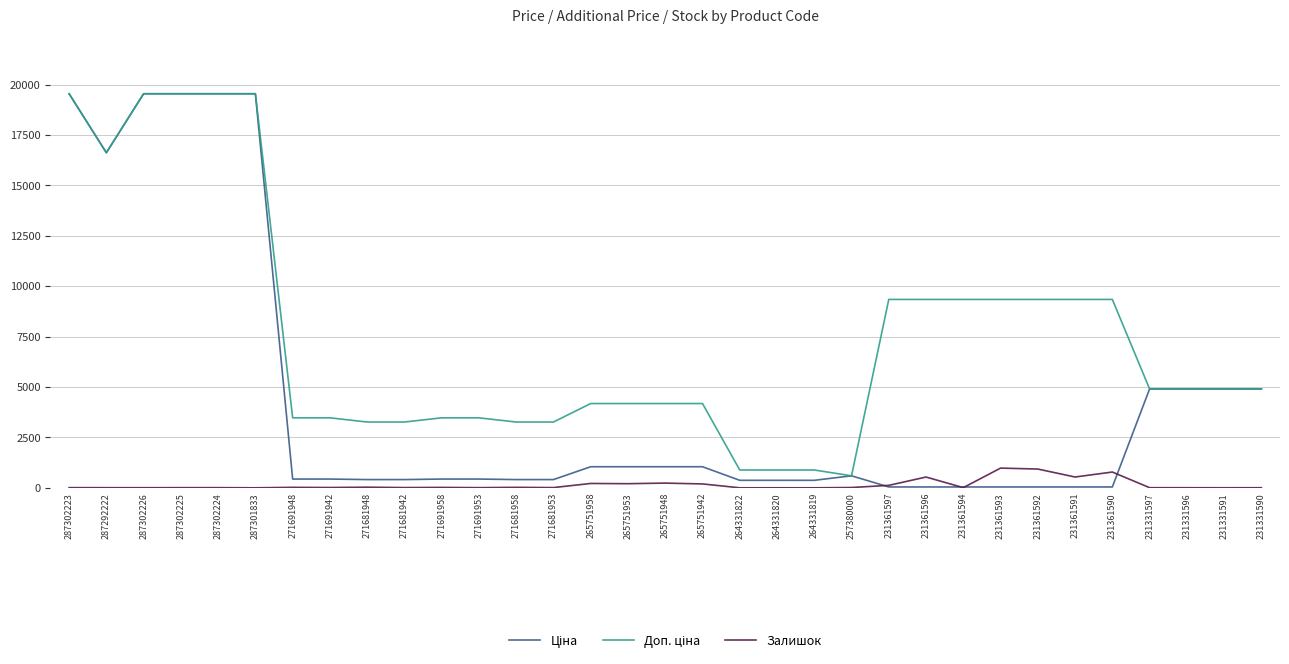

Where does the Залишок series first go above 11?

271691948